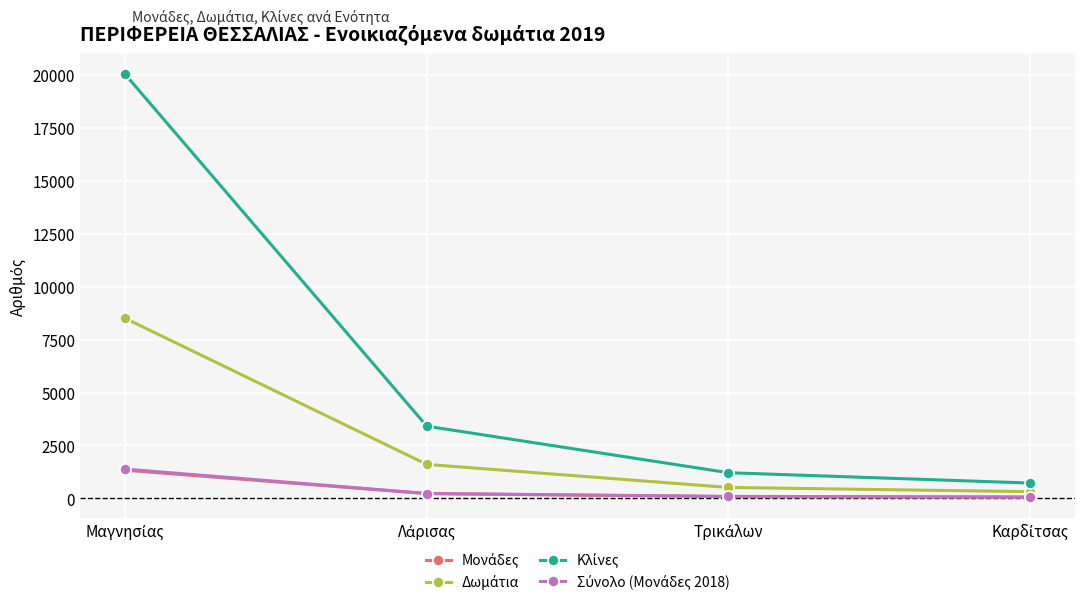

What is the greatest value displayed?

20037